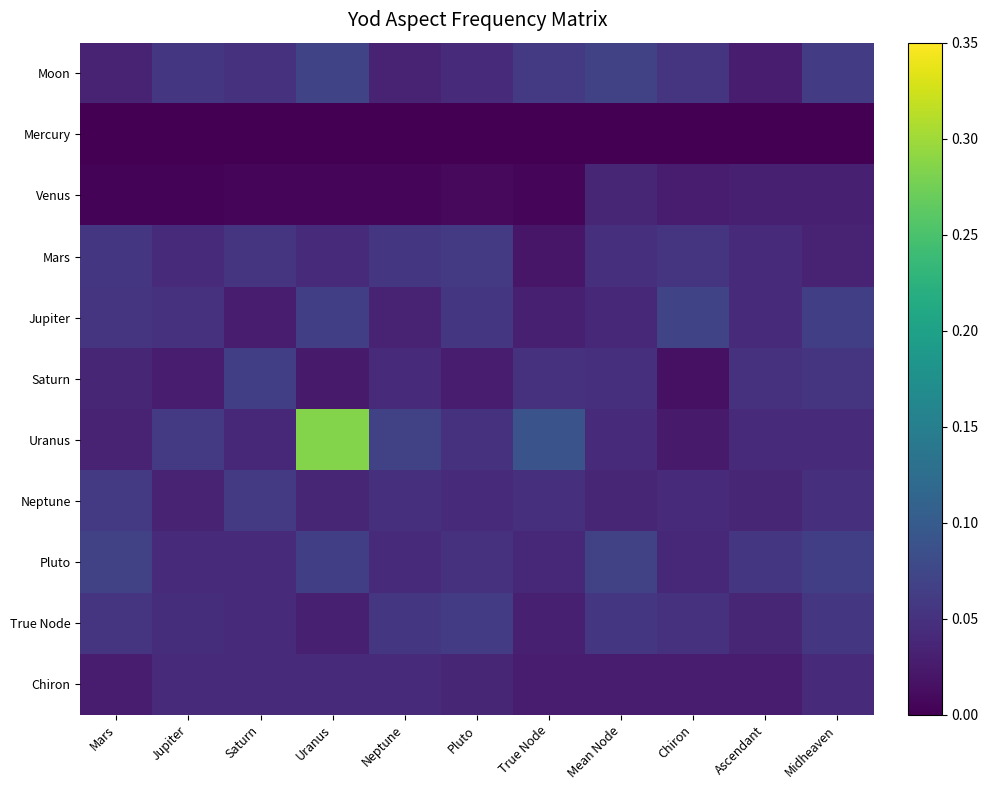

Rank the series by their maximum value, from lowest to highest.

Mercury, Venus, Chiron, Mars, Neptune, True Node, Saturn, Pluto, Moon, Jupiter, Uranus